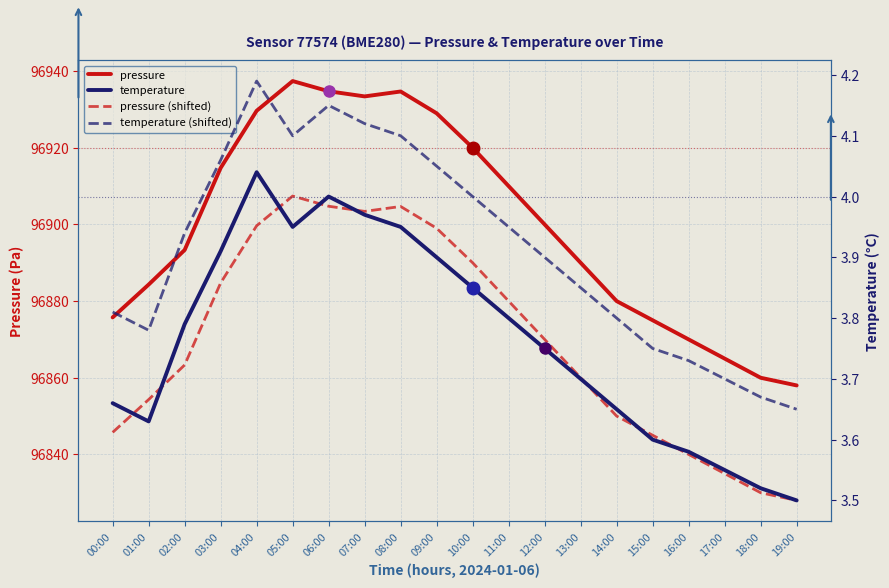

In temperature, how many points are lower than both neighbors (excluding endpoints)?

2